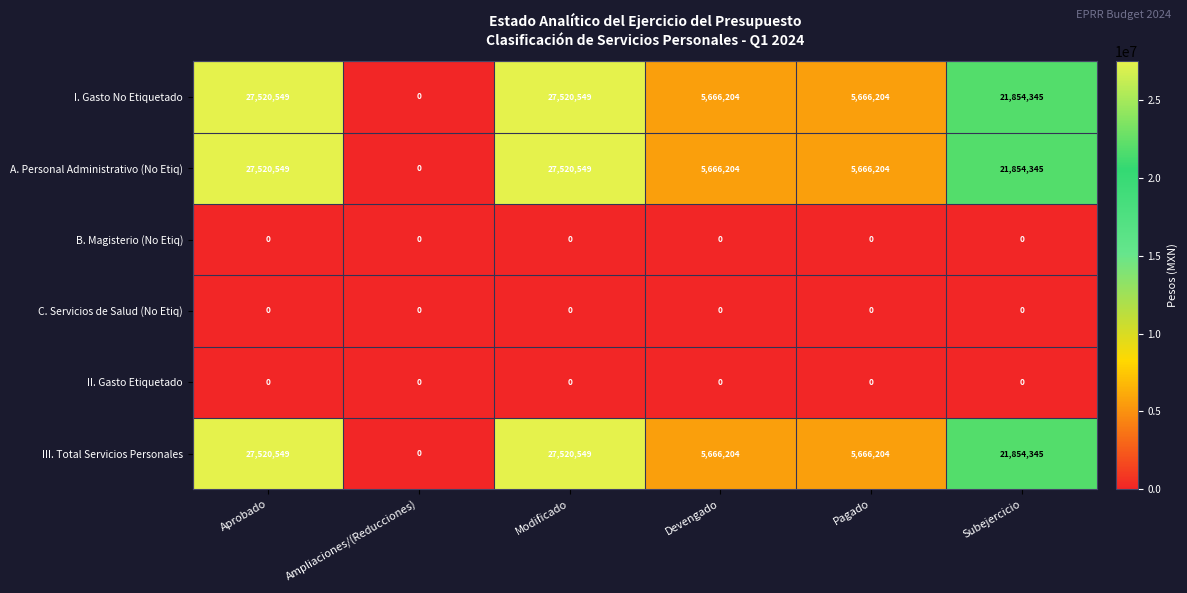

Count the I. Gasto No Etiquetado values in the range 5666204 to 27520549.

5